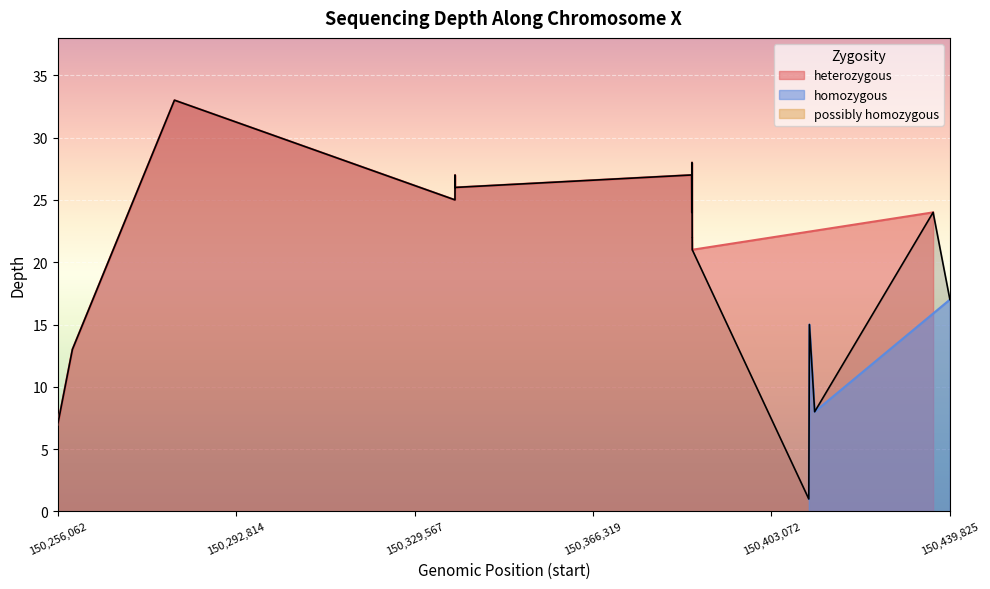

Rank the categories by value from lowest to highest.

19, 0, 1, 21, 2, 20, 23, 12, 18, 16, 17, 10, 11, 22, 3, 8, 9, 4, 6, 5, 7, 14, 15, 13